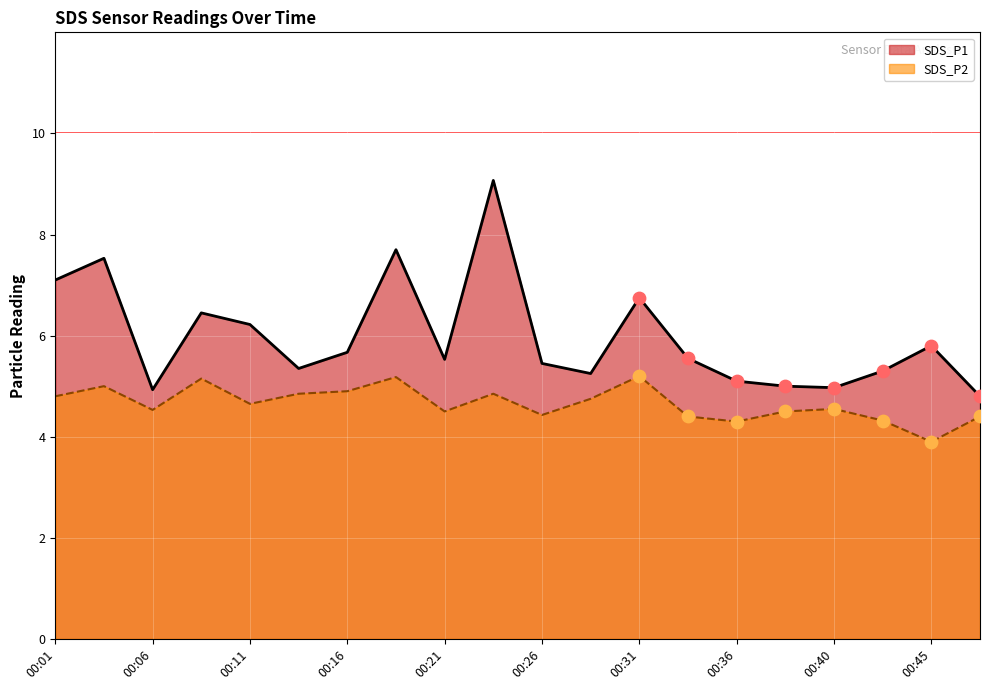

What are all the series names shown in the legend?

SDS_P1, SDS_P2